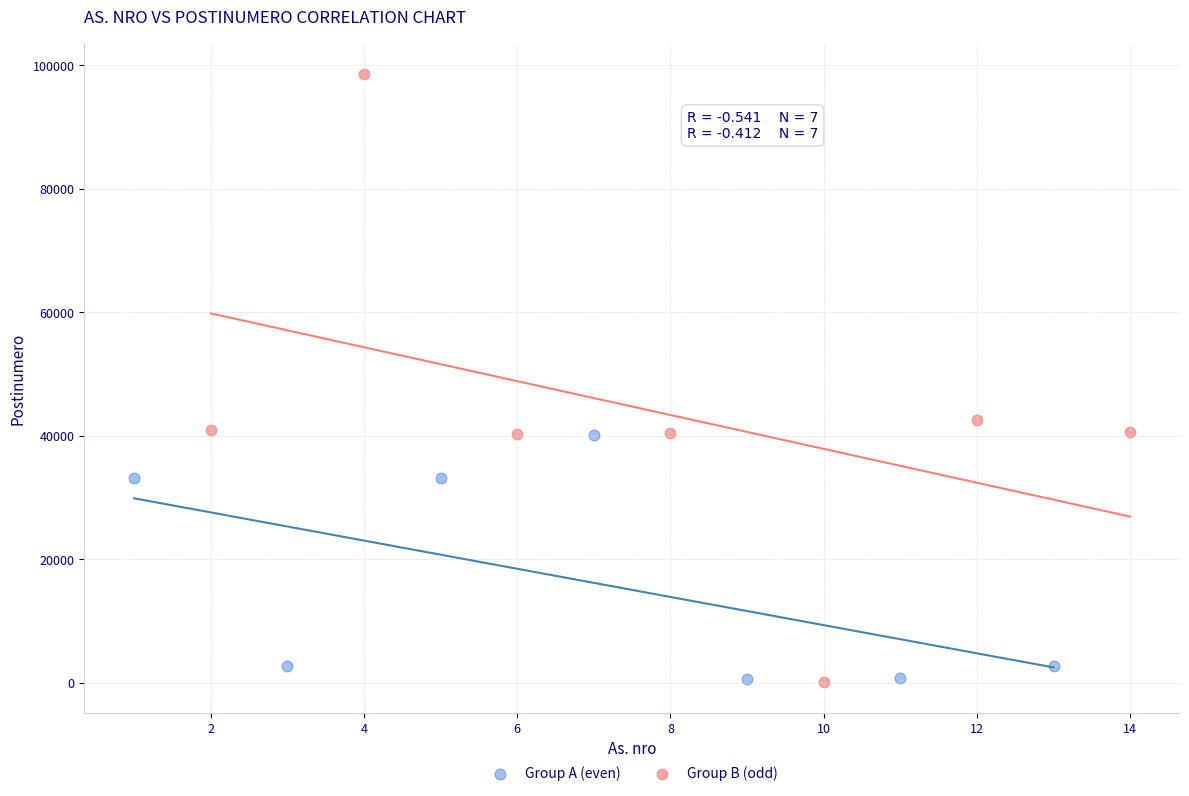

Which series has the widest spread of Y values?

Group B (odd)